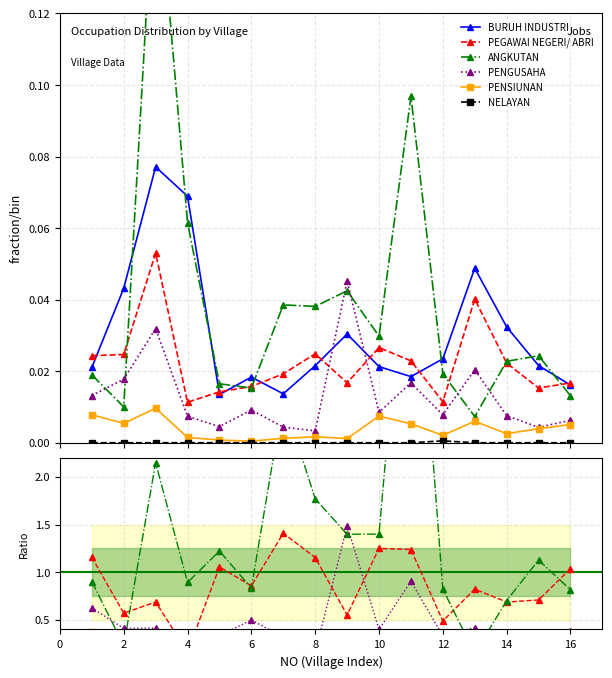

Is it true that PENSIUNAN equals 0.6 at 0?

False